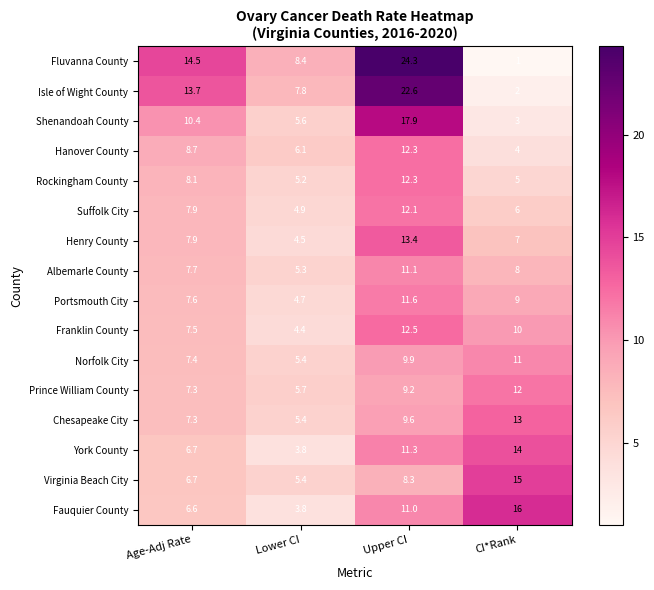

What is the sum of the Norfolk City values at Age-Adj Rate and Upper CI?

17.3